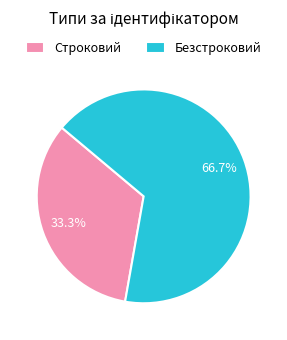

To the nearest percent, what is the combined percentage of Безстроковий and Строковий?

100%